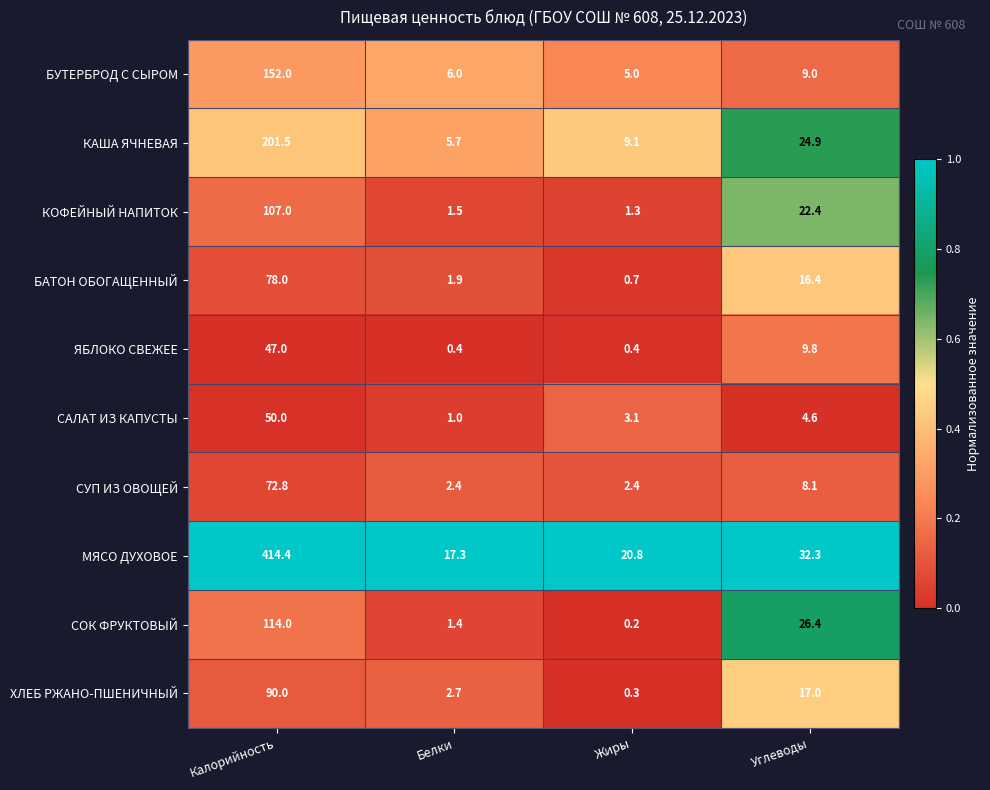

Rank the series at Жиры from highest to lowest value.

МЯСО ДУХОВОЕ, КАША ЯЧНЕВАЯ, БУТЕРБРОД С СЫРОМ, САЛАТ ИЗ КАПУСТЫ, СУП ИЗ ОВОЩЕЙ, КОФЕЙНЫЙ НАПИТОК, БАТОН ОБОГАЩЕННЫЙ, ЯБЛОКО СВЕЖЕЕ, ХЛЕБ РЖАНО-ПШЕНИЧНЫЙ, СОК ФРУКТОВЫЙ